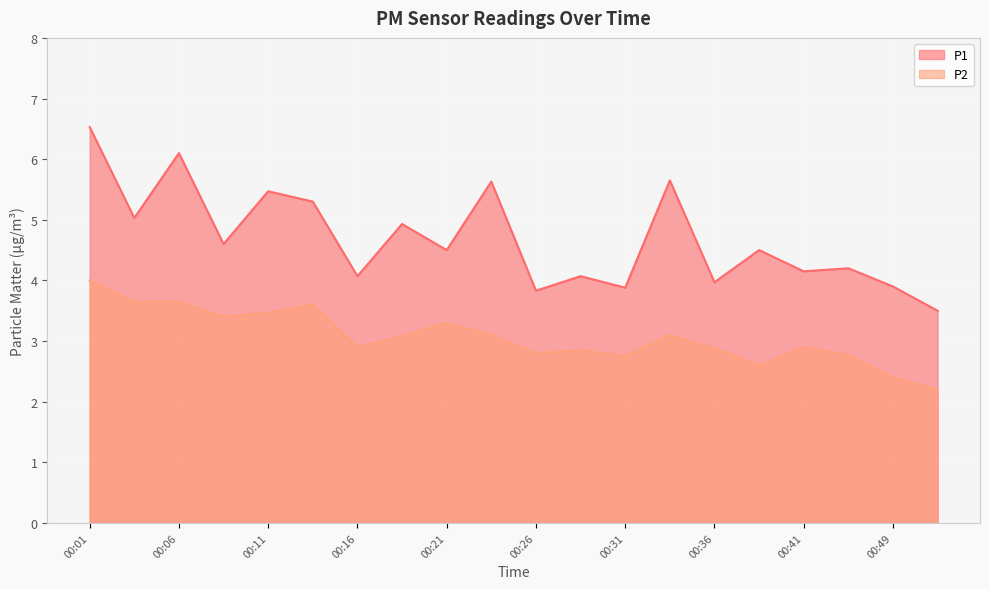

List the series in order of their overall mean, highest first.

P1, P2